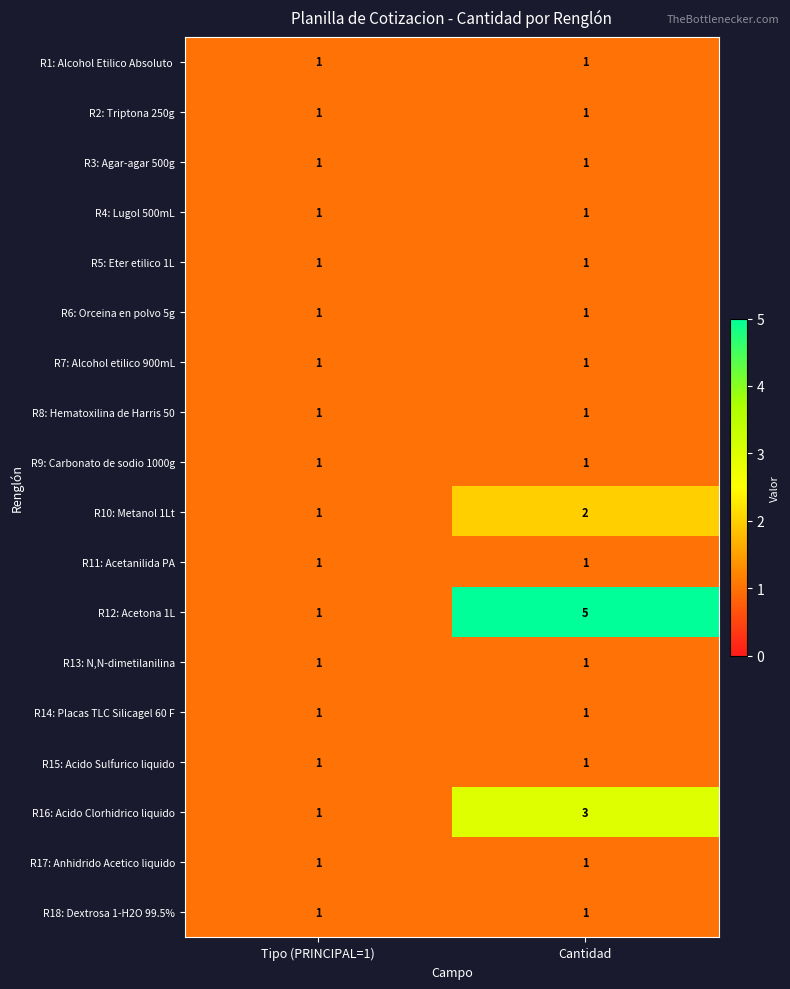

The R7: Alcohol etilico 900mL series shows 1 at Tipo (PRINCIPAL=1). True or false?

True